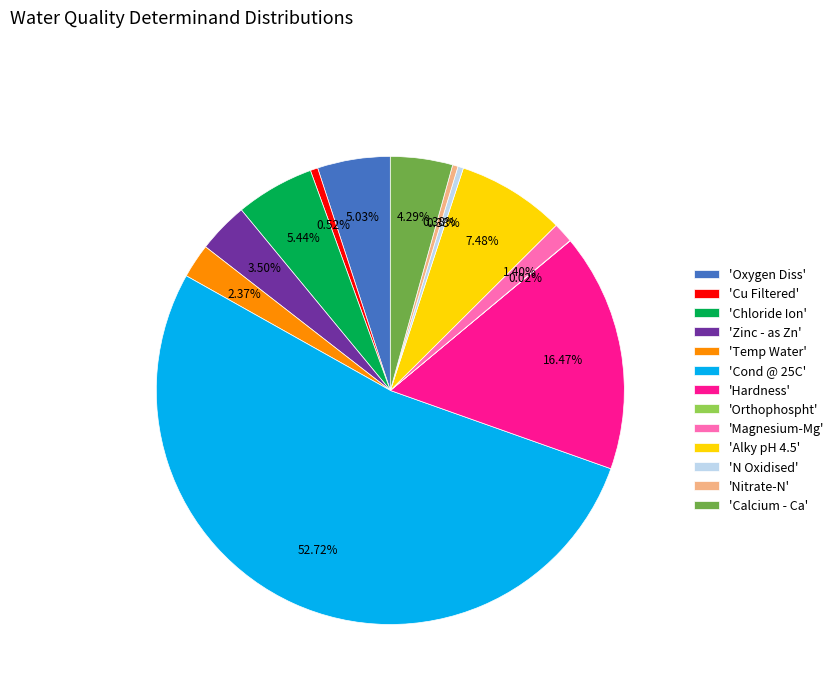

Combined, do 'Magnesium-Mg' and 'Chloride Ion' account for over 50%?

No